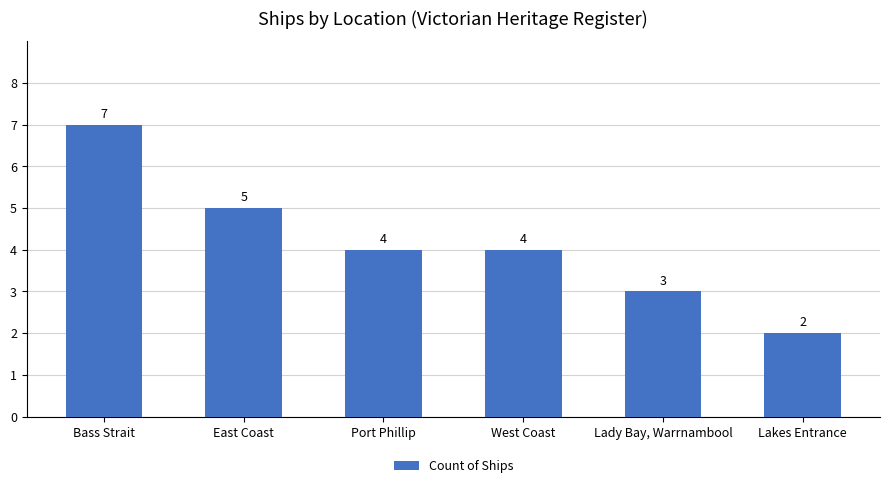

What is the label of the 1st bar from the left?

Bass Strait